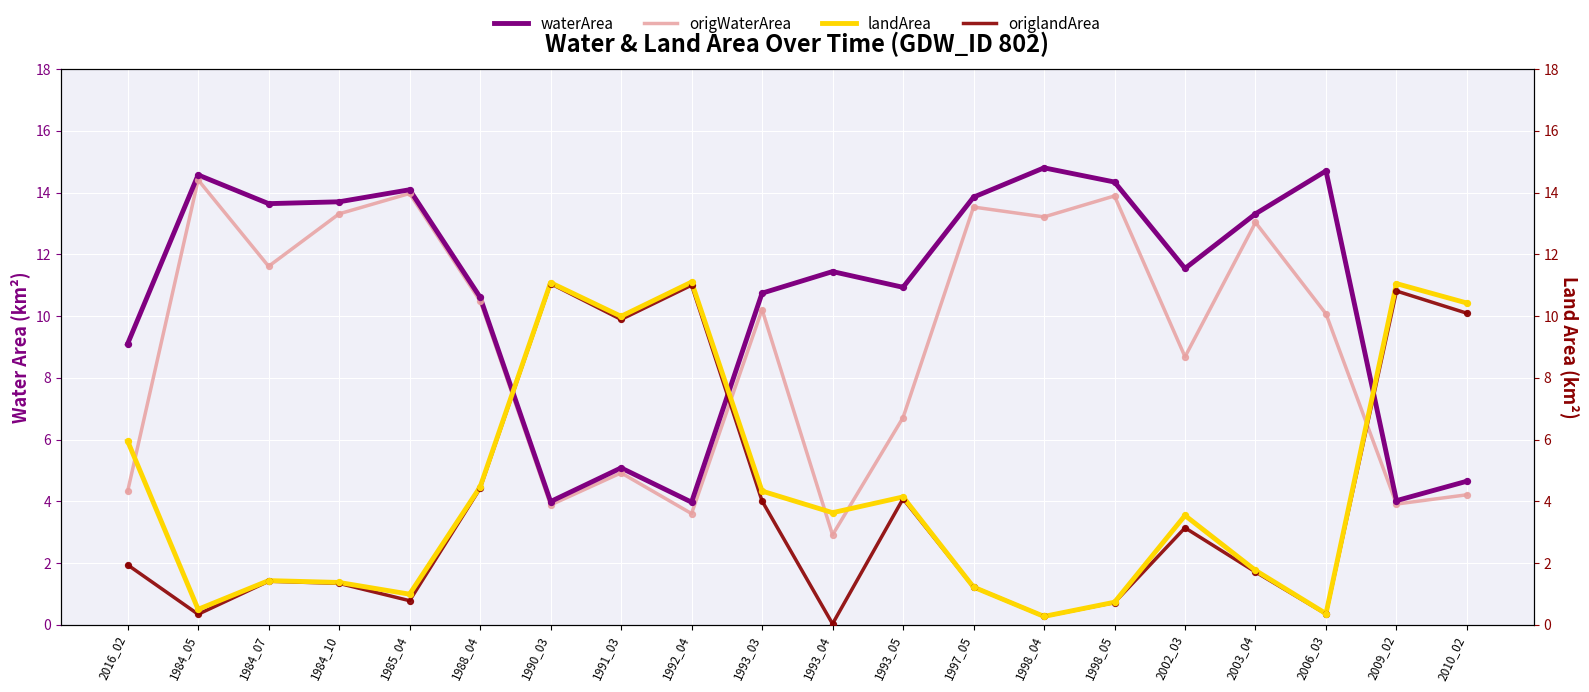

What are all the series names shown in the legend?

waterArea, origWaterArea, landArea, origlandArea